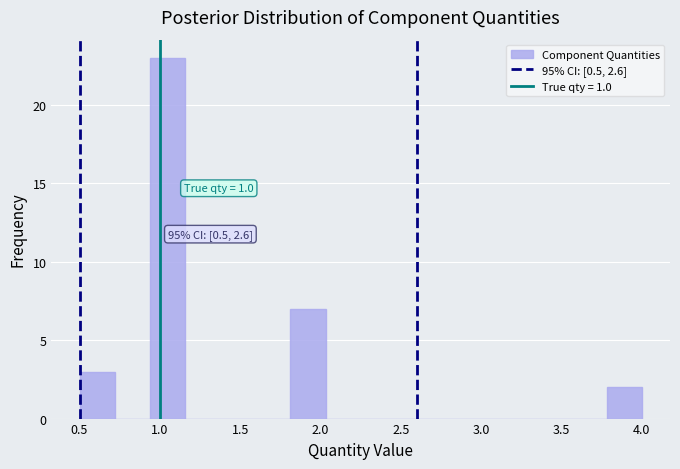

Which range on the x-axis has the tallest bar?

0.95 to 1.15